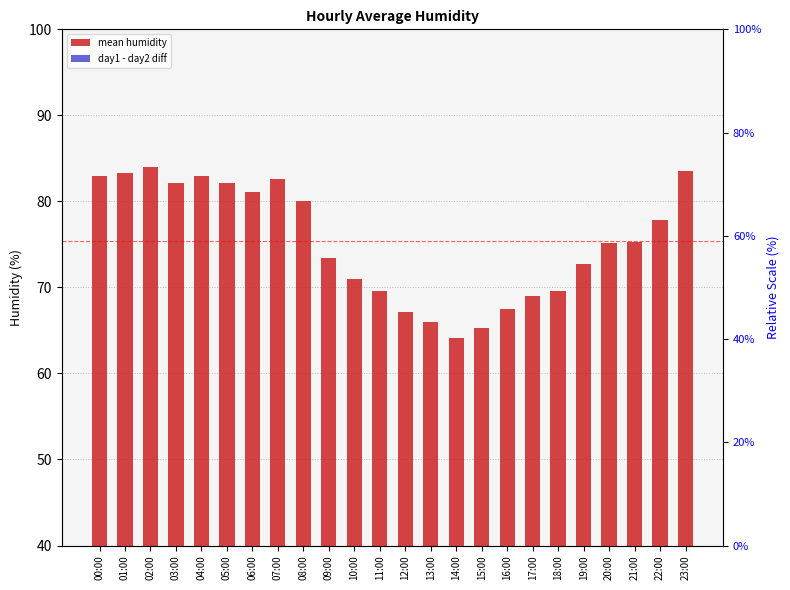

True or false: day1 - day2 diff has a value of -1.6 at 19:00.

True